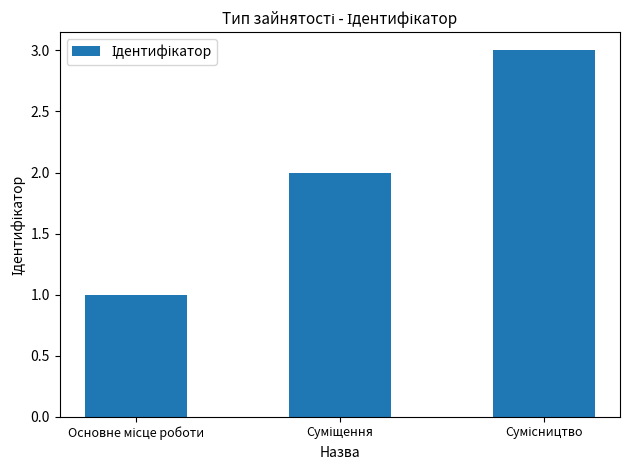

What is the maximum value shown in the chart?

3